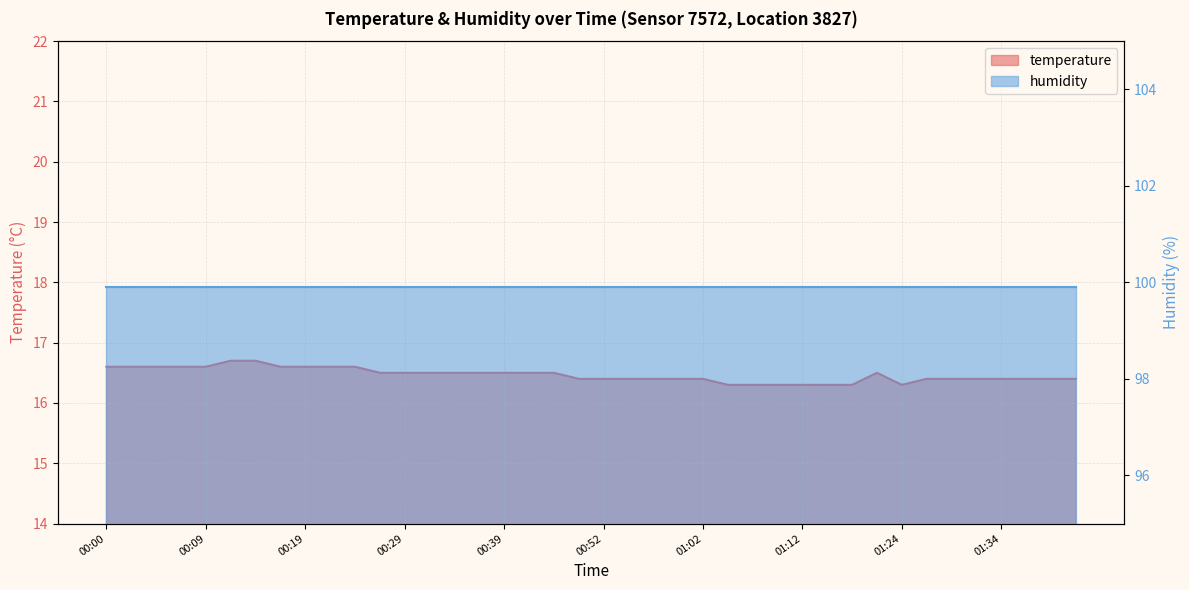

What is the value of the 23rd point from the left?

16.4